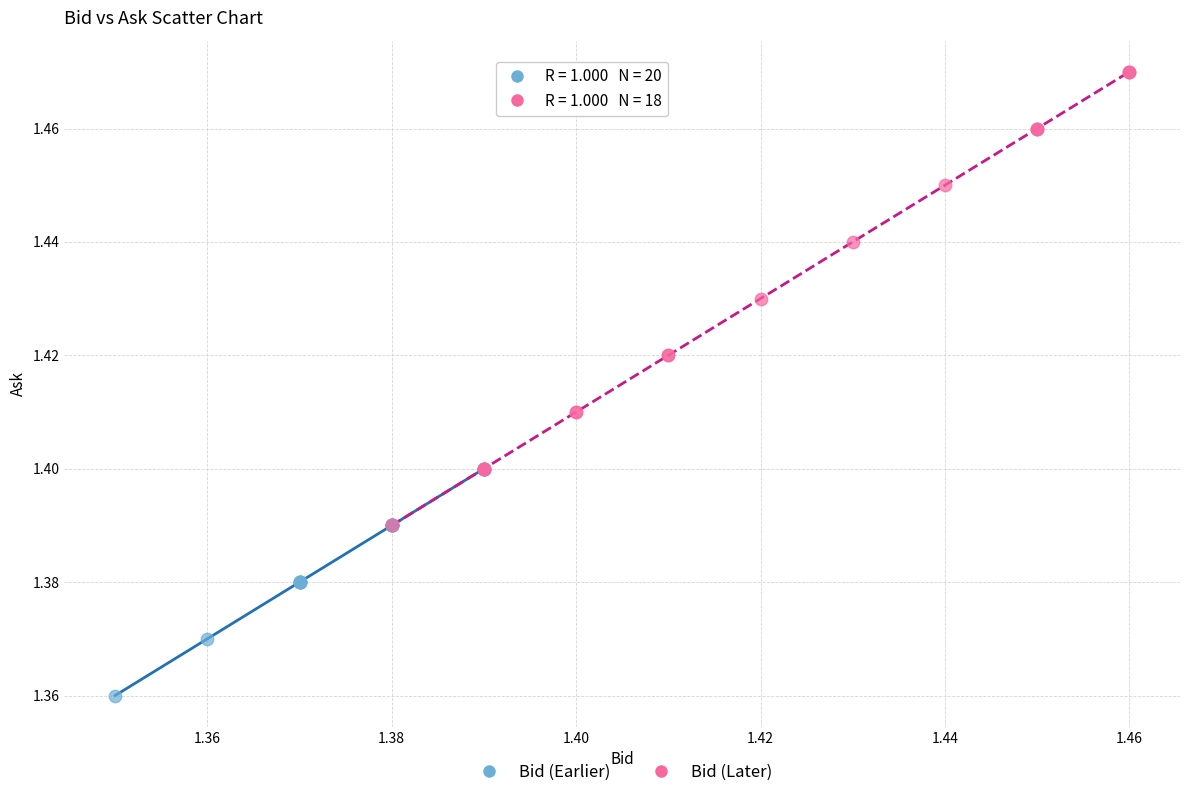

Which series contains the highest Y value?

Bid (Later)